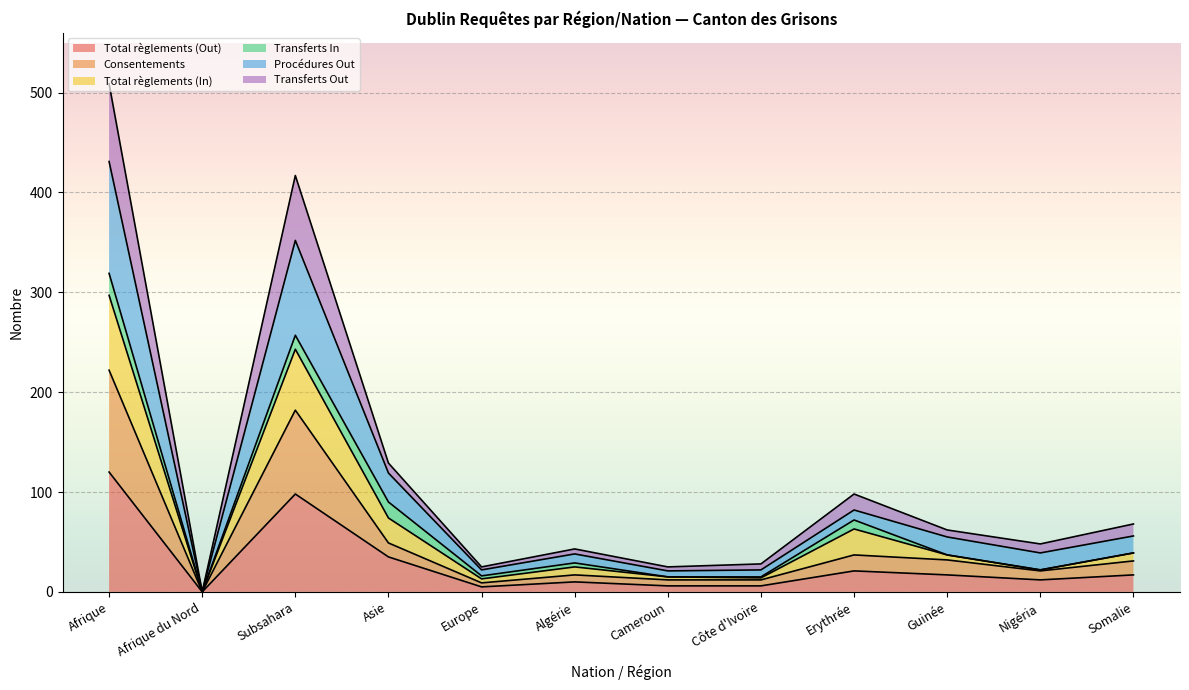

What is the maximum value for Total règlements (Out)?

120